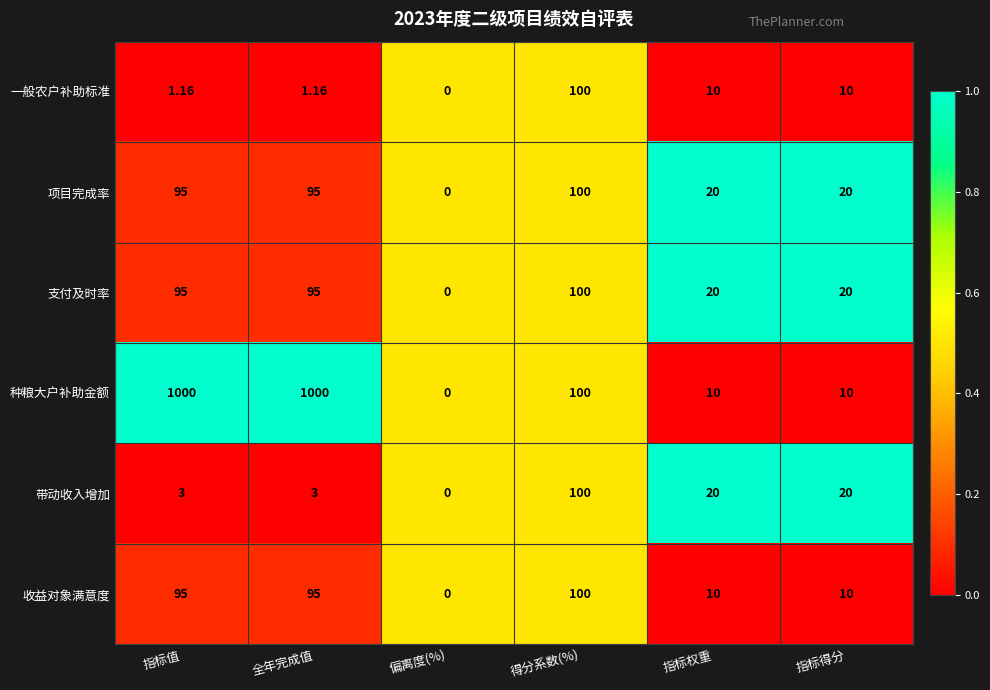

Is the value of 带动收入增加 at 偏离度(%) greater than the value of 支付及时率 at 得分系数(%)?

No